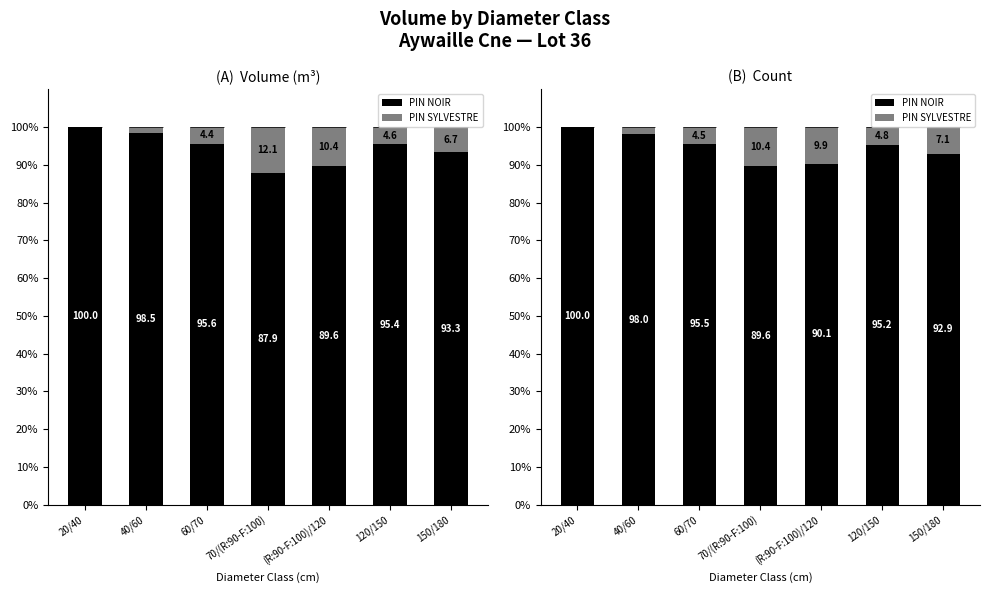

Which series has the widest spread of values?

PIN NOIR